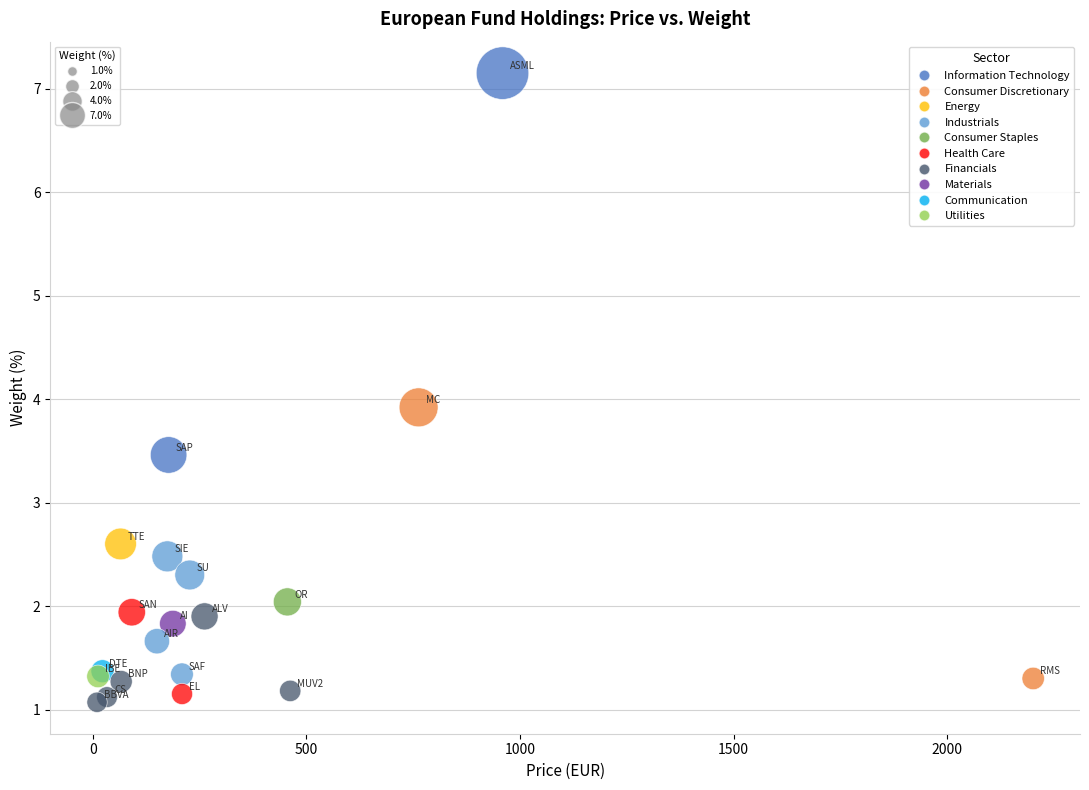

What Y value in the scatter plot is closest to 4?

3.9